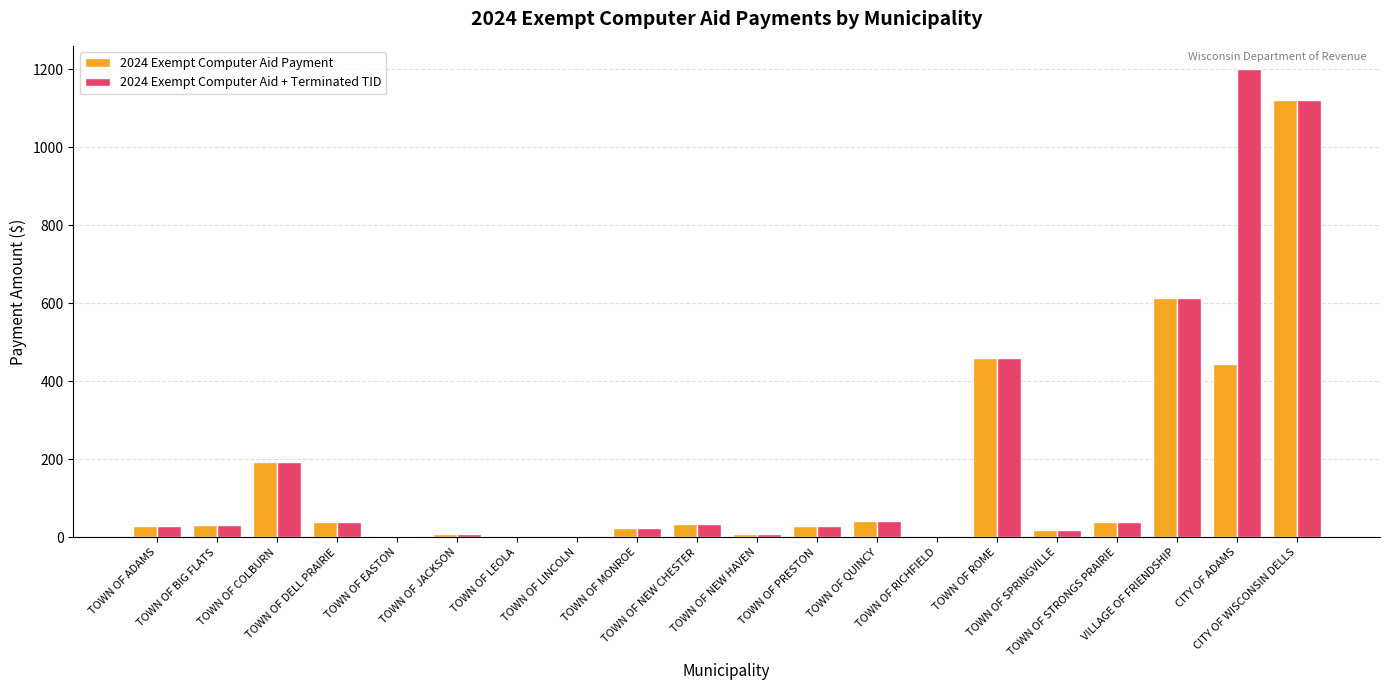

At which label does 2024 Exempt Computer Aid + Terminated TID reach its peak?

CITY OF ADAMS